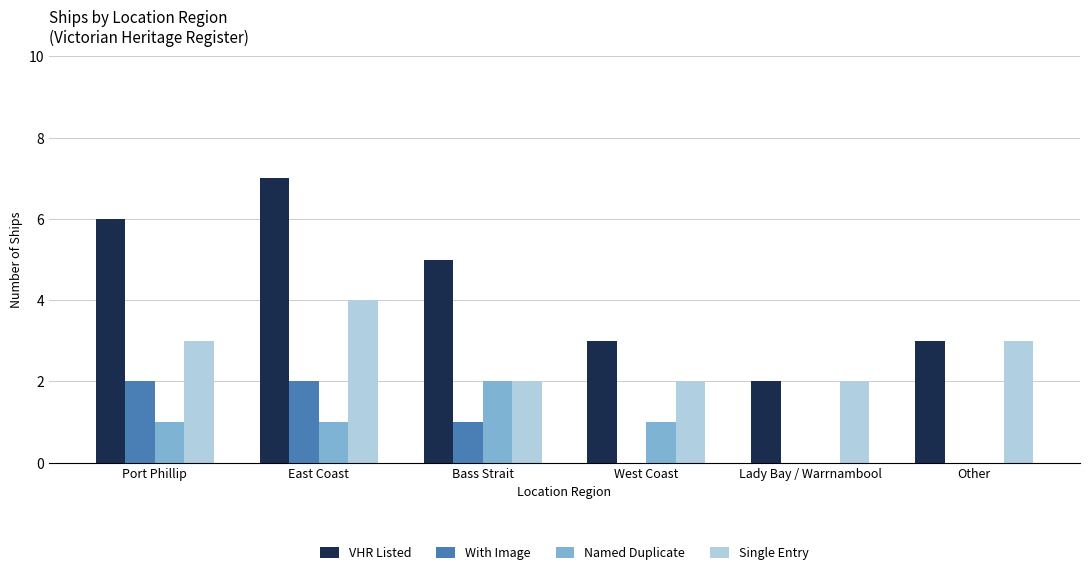

What is the sum of the Single Entry values at Port Phillip and West Coast?

5